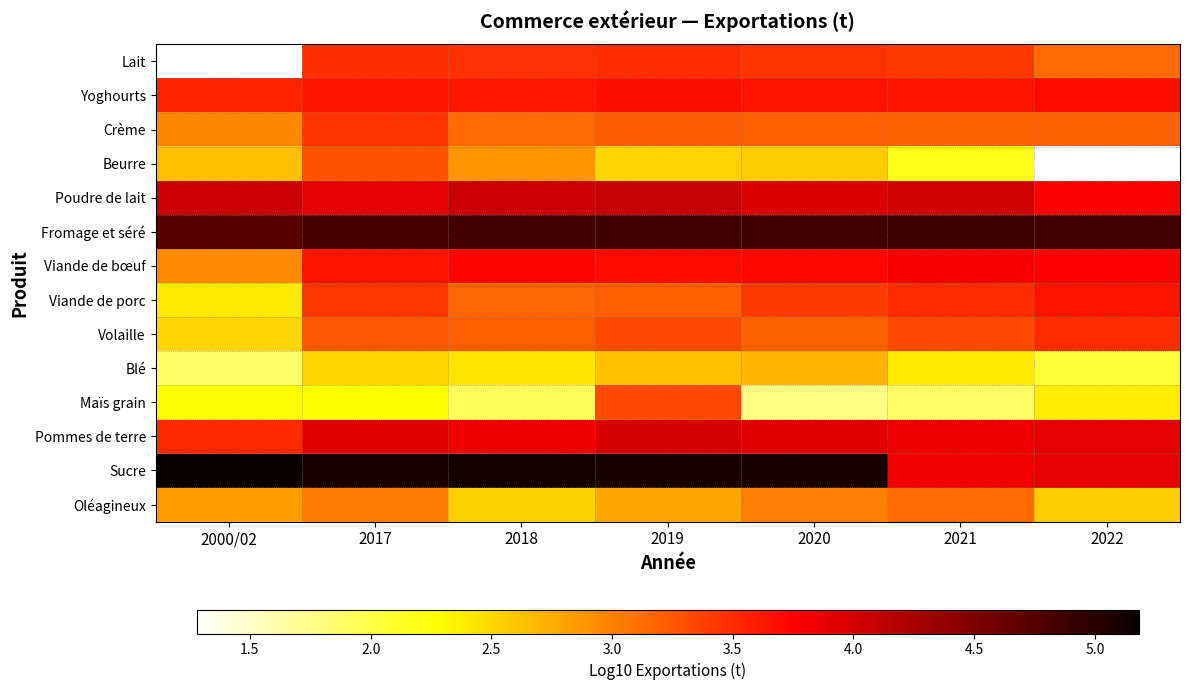

Rank the series at 2021 from highest to lowest value.

Fromage et séré, Poudre de lait, Pommes de terre, Sucre, Viande de bœuf, Yoghourts, Viande de porc, Lait, Volaille, Crème, Oléagineux, Blé, Beurre, Maïs grain